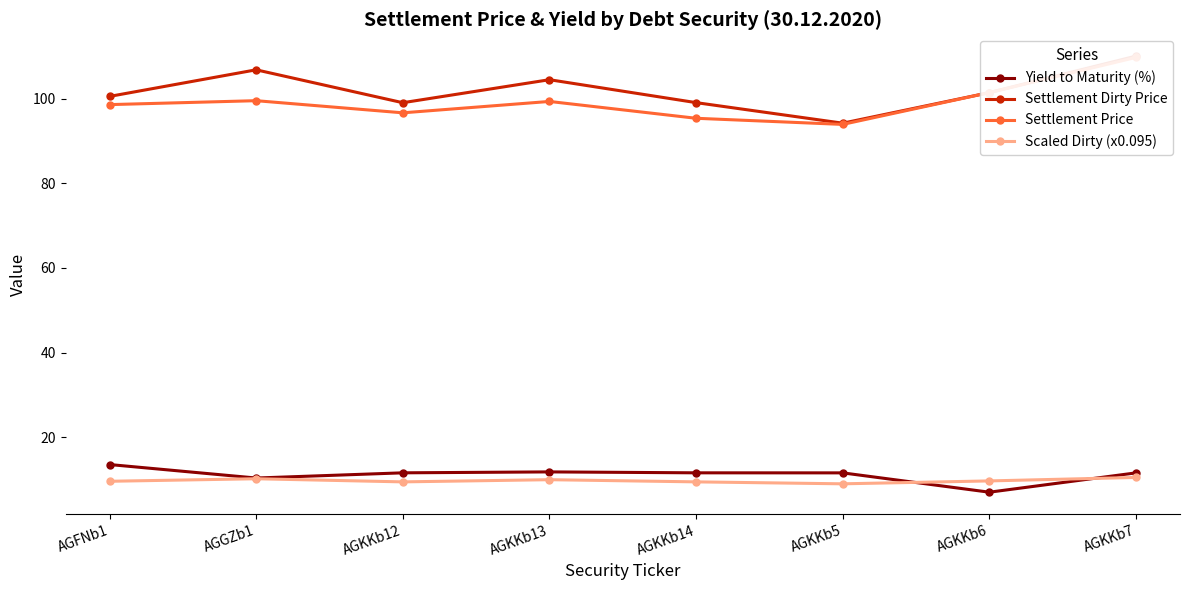

What is the label of the 5th point from the right?

AGKKb13